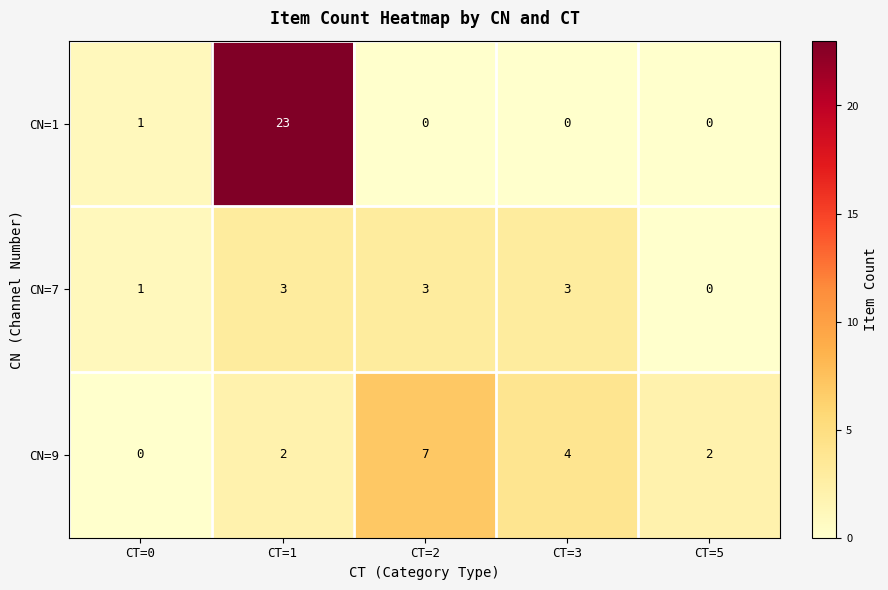

Rank the series by their average value, from lowest to highest.

CN=7, CN=9, CN=1